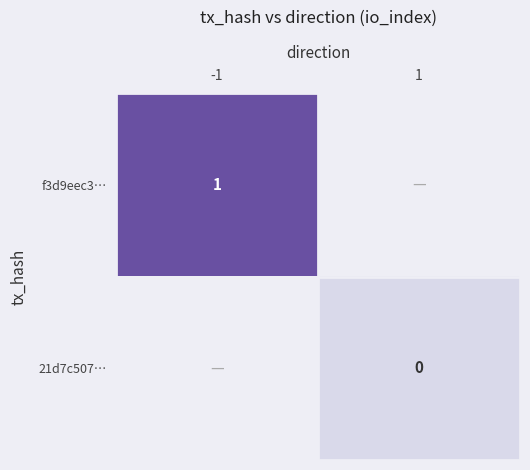

At 1, list the series in order from smallest to largest.

f3d9eec3…, 21d7c507…